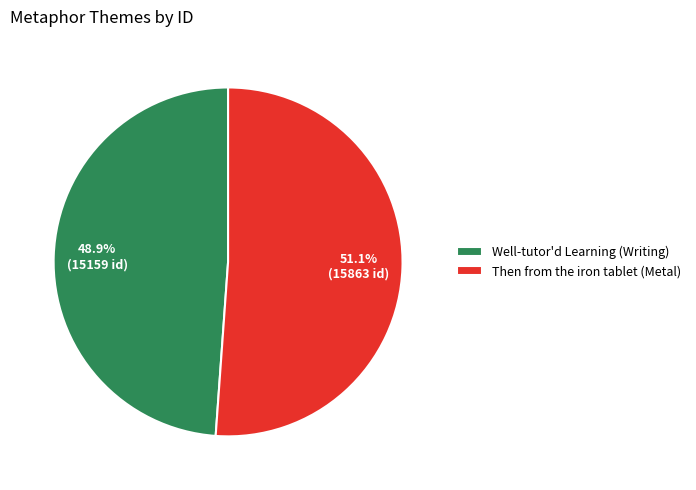

Is it true that Then from the iron tablet (Metal) is 51% of the pie?

True